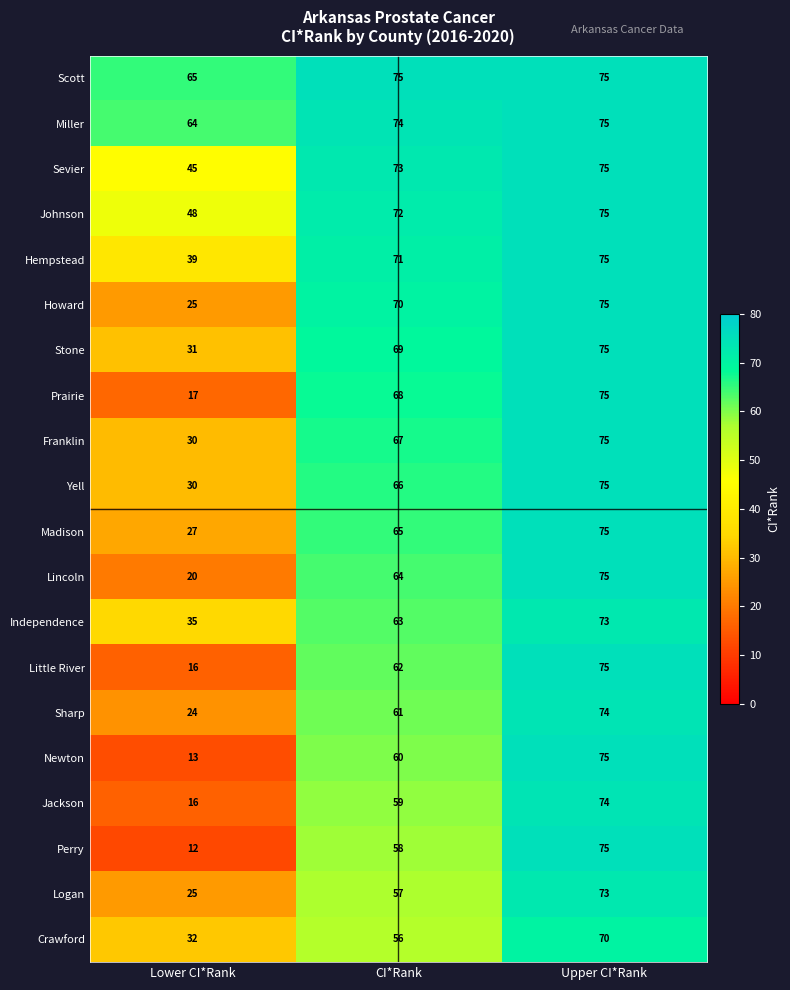

Is it true that Lincoln equals 27 at Lower CI*Rank?

False